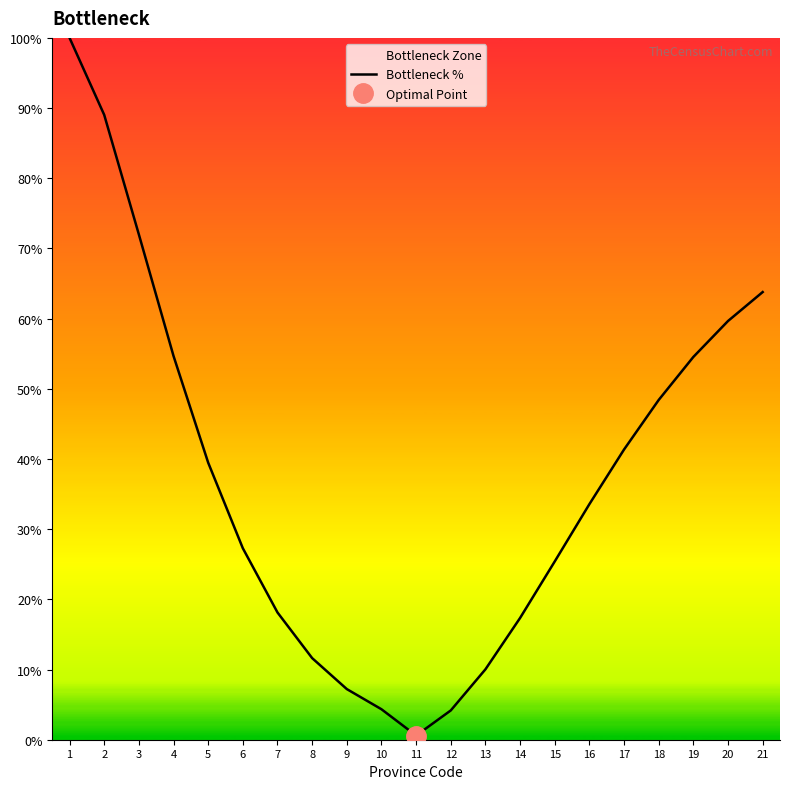

Which has a higher value, 3 or 13?

3